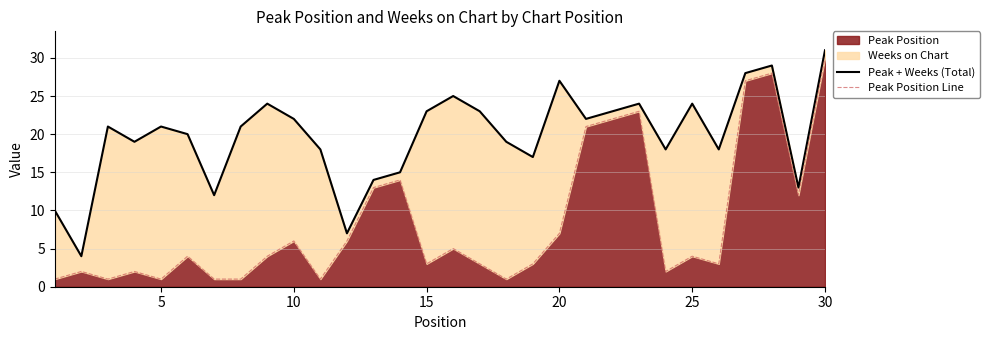

What is the highest value of the Peak Position series?

30